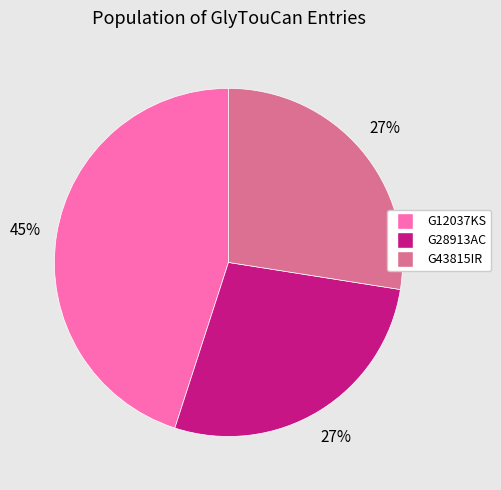

Is there any slice that represents more than half of the pie?

No